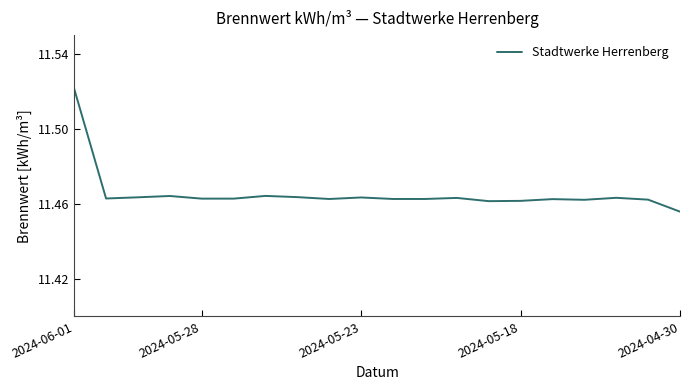

How many lines are shown in the chart?

1